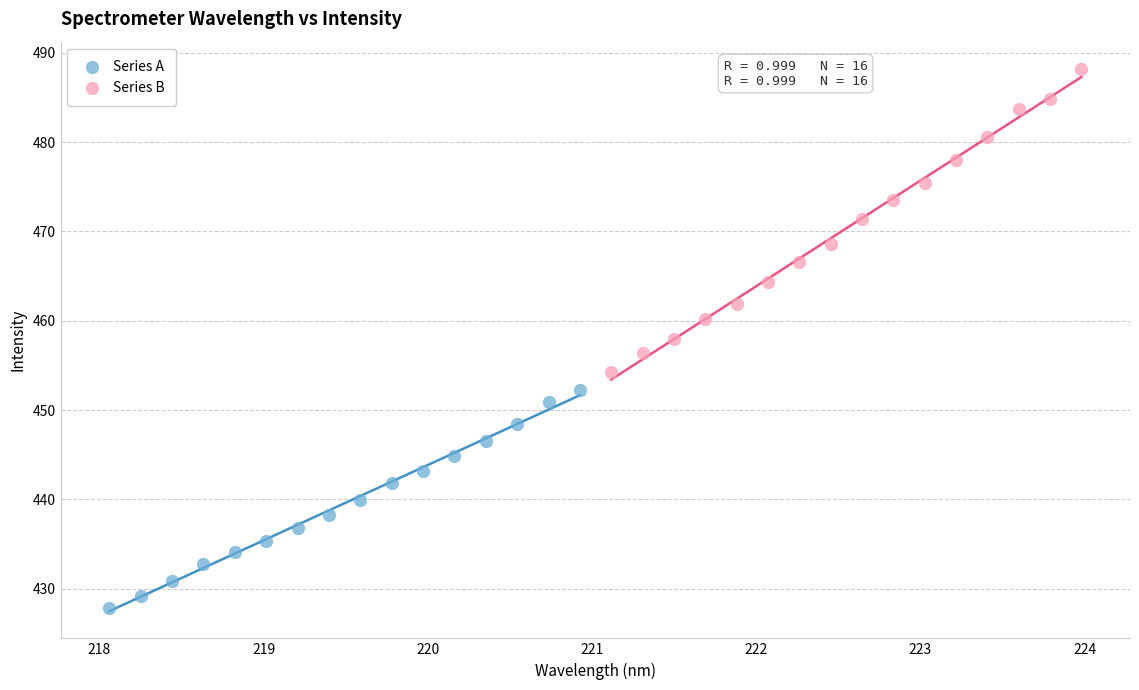

Which series contains the highest Y value?

Series B